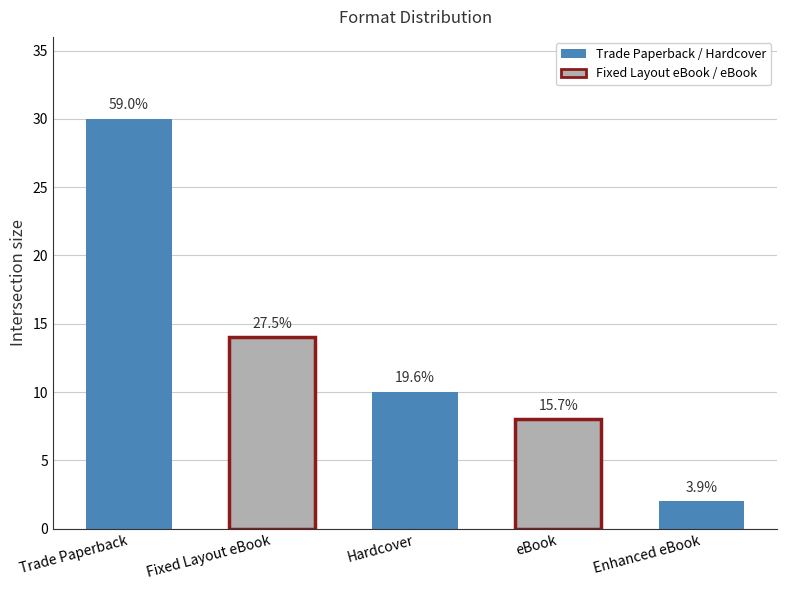

What is the sum of the values at Fixed Layout eBook and Hardcover?

24